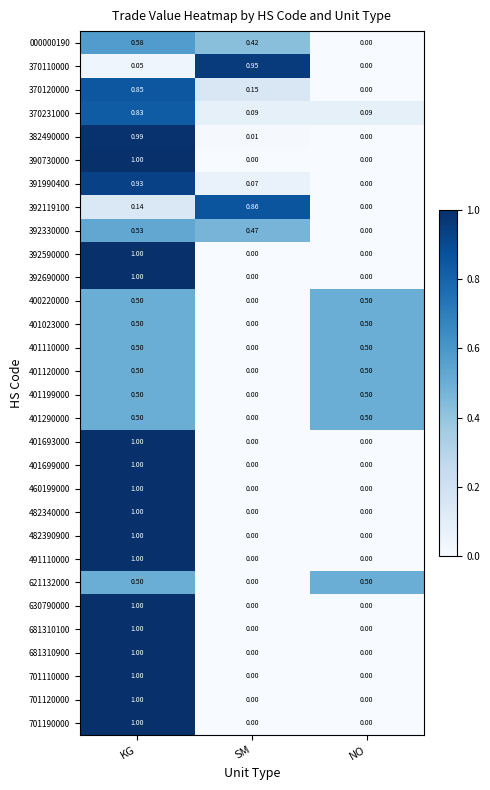

At how many categories does at least one series exceed 0?

3